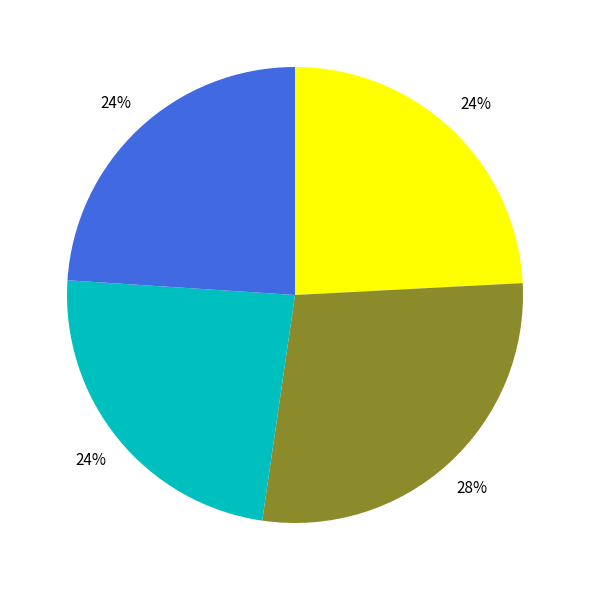

Does any single category account for the majority?

No